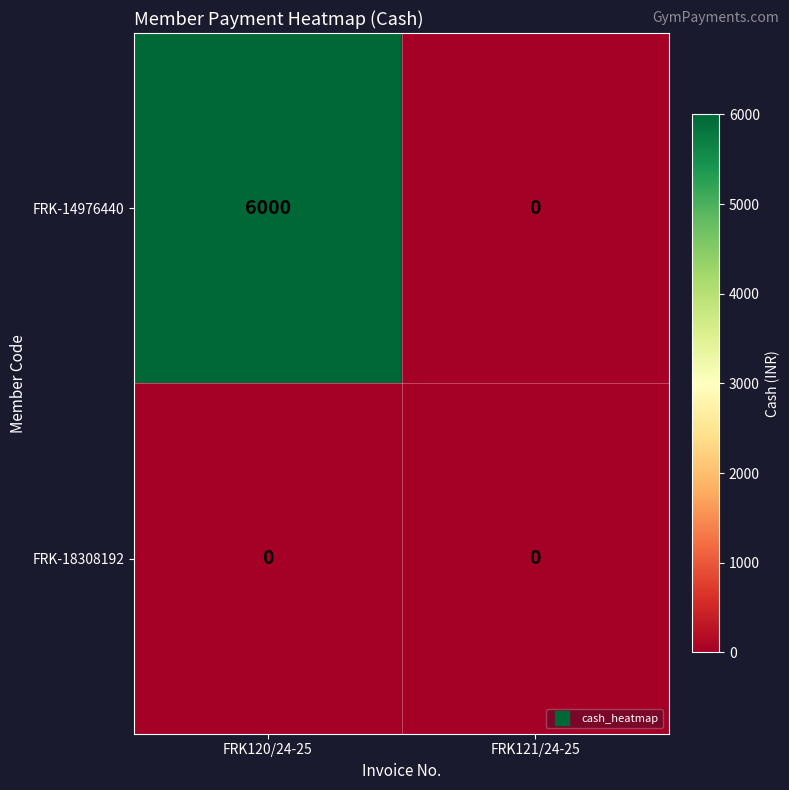

List the series in order of their peak value, lowest first.

FRK-18308192, FRK-14976440